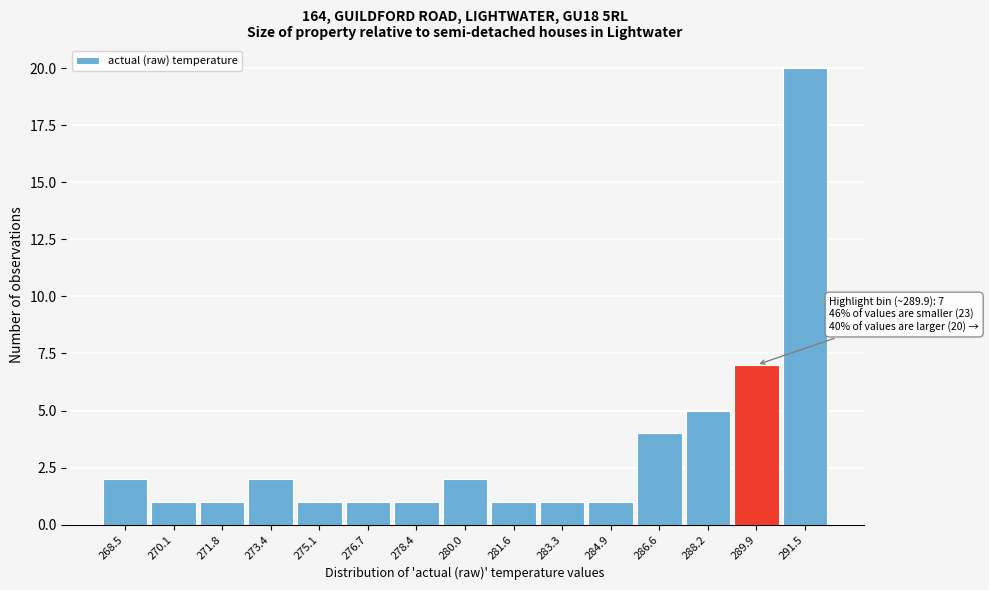

Reading right to left, transcribe all the data shown in this chart.

291.5=20	289.9=7	288.2=5	286.6=4	284.9=1	283.3=1	281.6=1	280.0=2	278.4=1	276.7=1	275.1=1	273.4=2	271.8=1	270.1=1	268.5=2